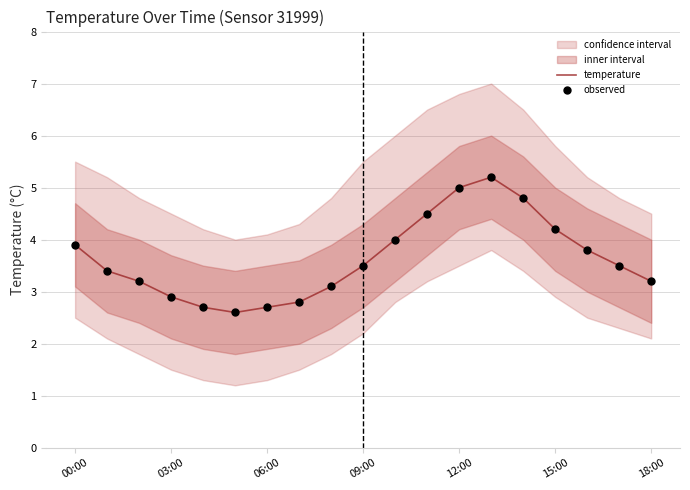

Where does the temperature series first go above 3?

00:00